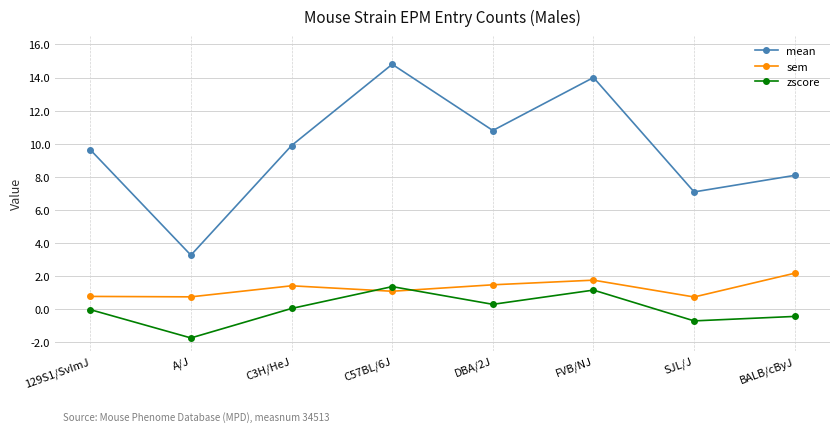

What are all the series names shown in the legend?

mean, sem, zscore